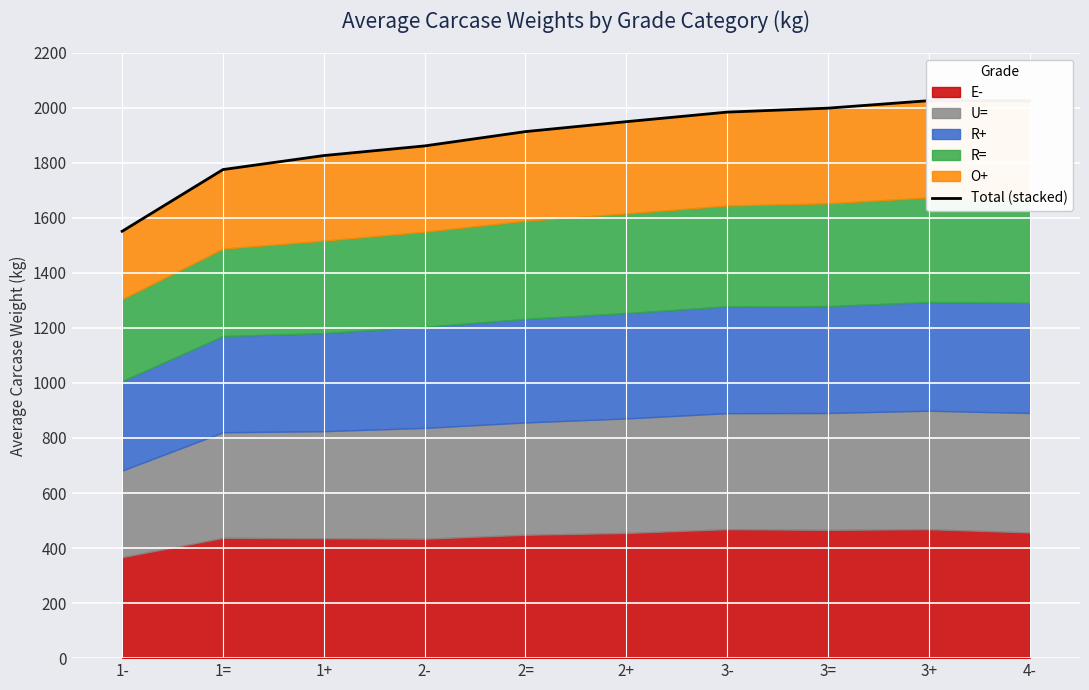

Is it true that the value at 3+ is 1218.1?

False